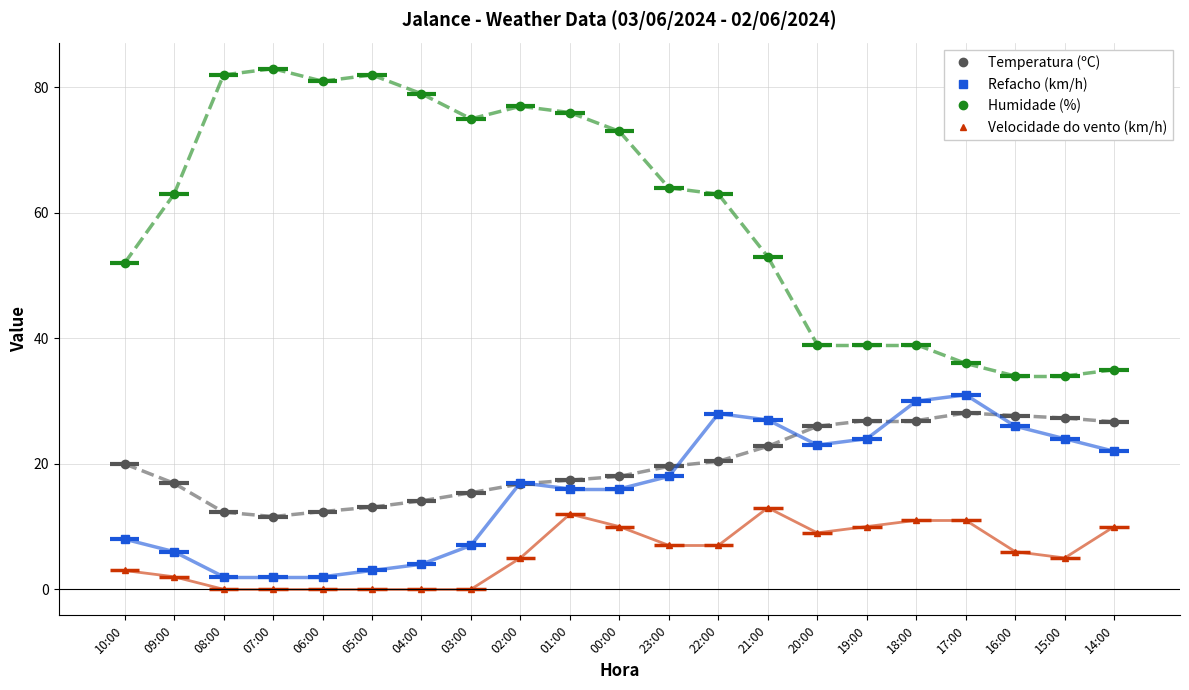

True or false: Refacho (km/h) has more than 1 points higher than both neighbors.

True